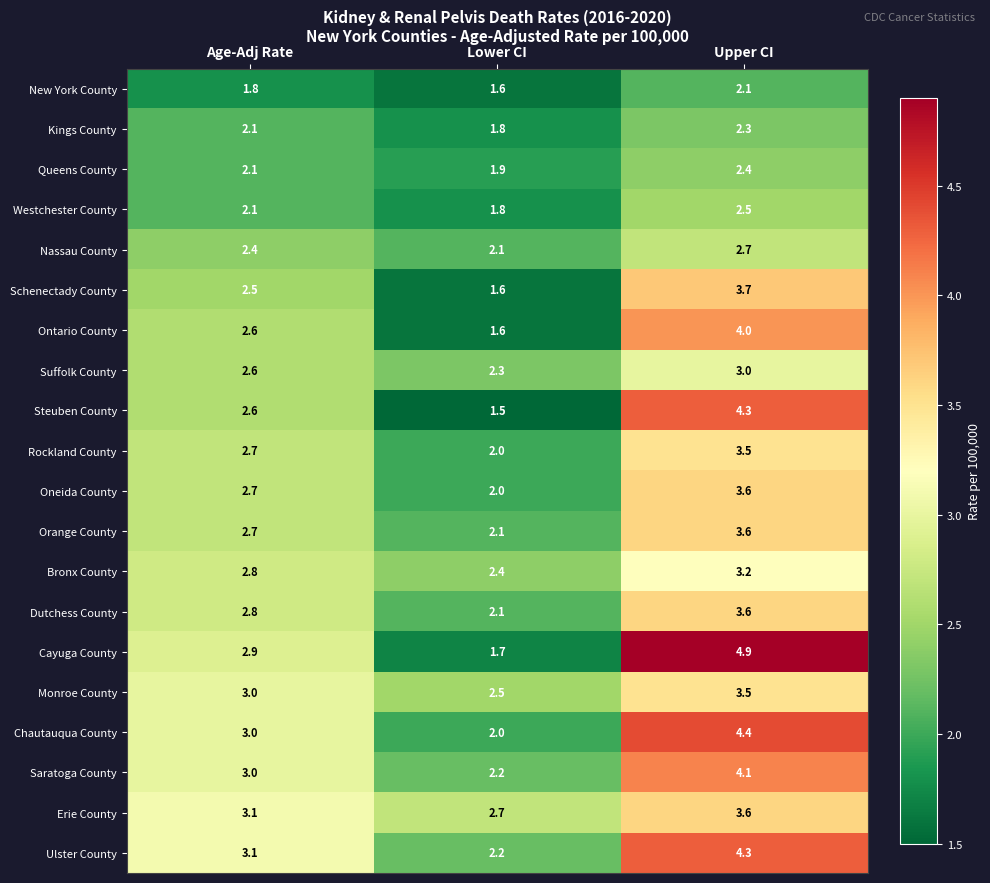

At which label is Oneida County closest to 2?

Lower CI